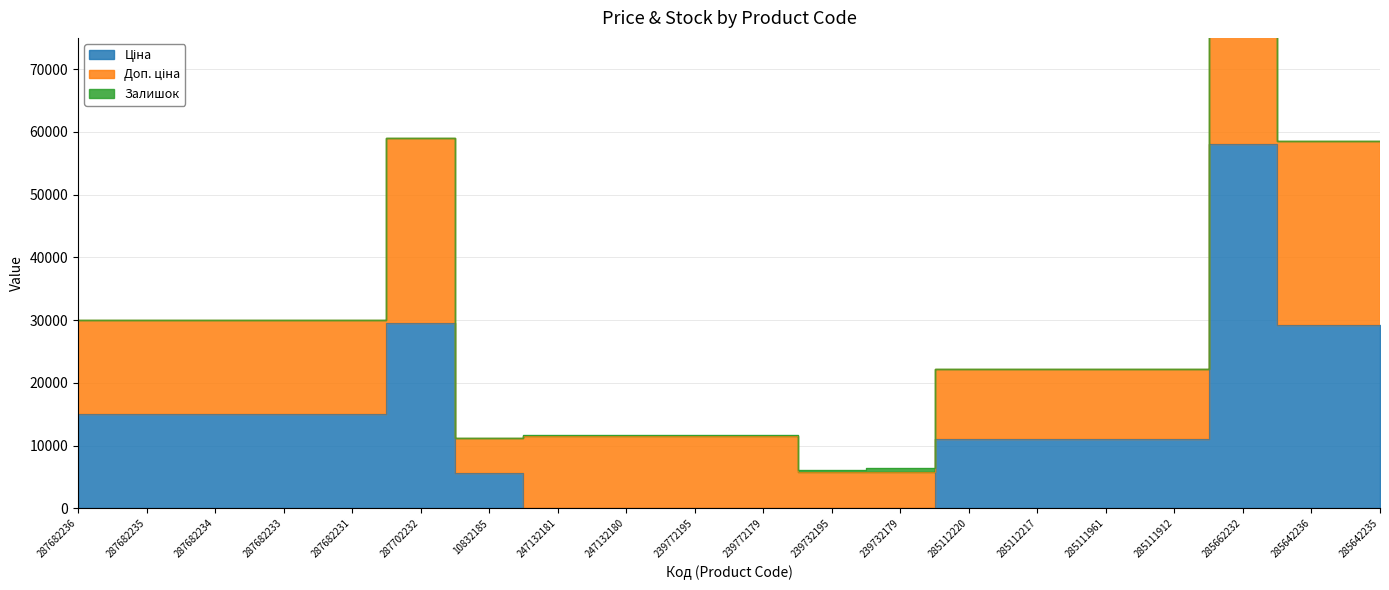

True or false: Доп. ціна and Ціна intersect in this chart.

False